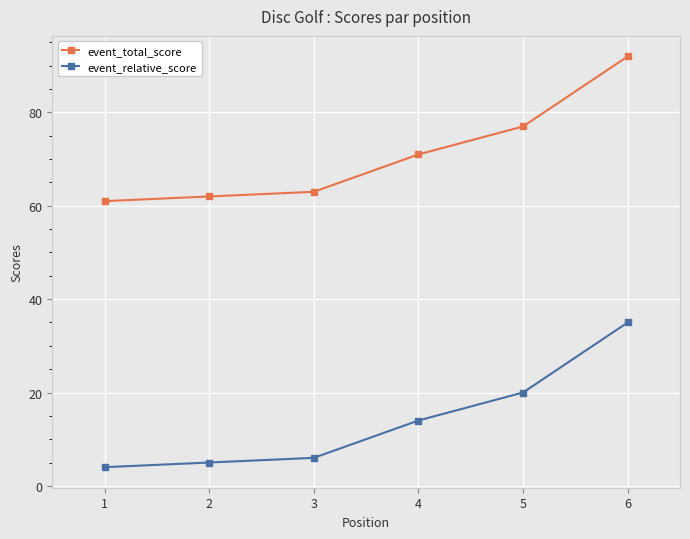

At 2, list the series in order from smallest to largest.

event_relative_score, event_total_score